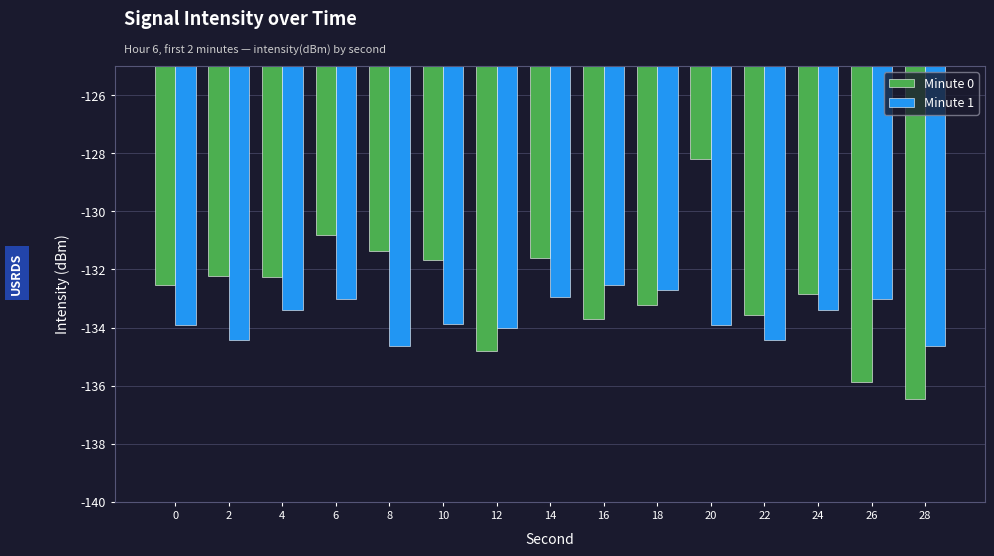

What is the sum of the Minute 0 values at 16 and 26?

-269.6